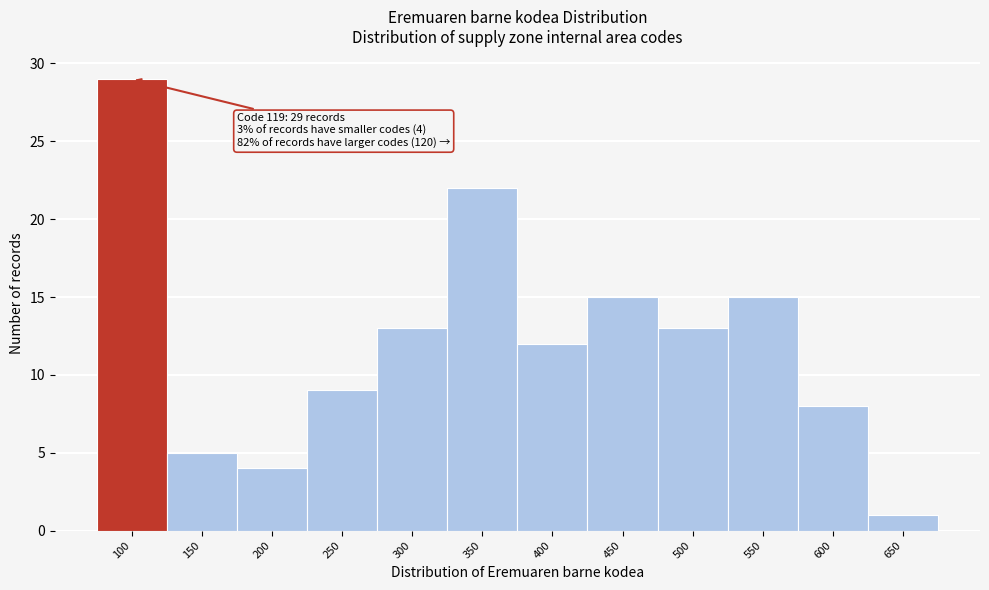

Reading right to left, transcribe all the data shown in this chart.

650=1	600=8	550=15	500=13	450=15	400=12	350=22	300=13	250=9	200=4	150=5	100=29